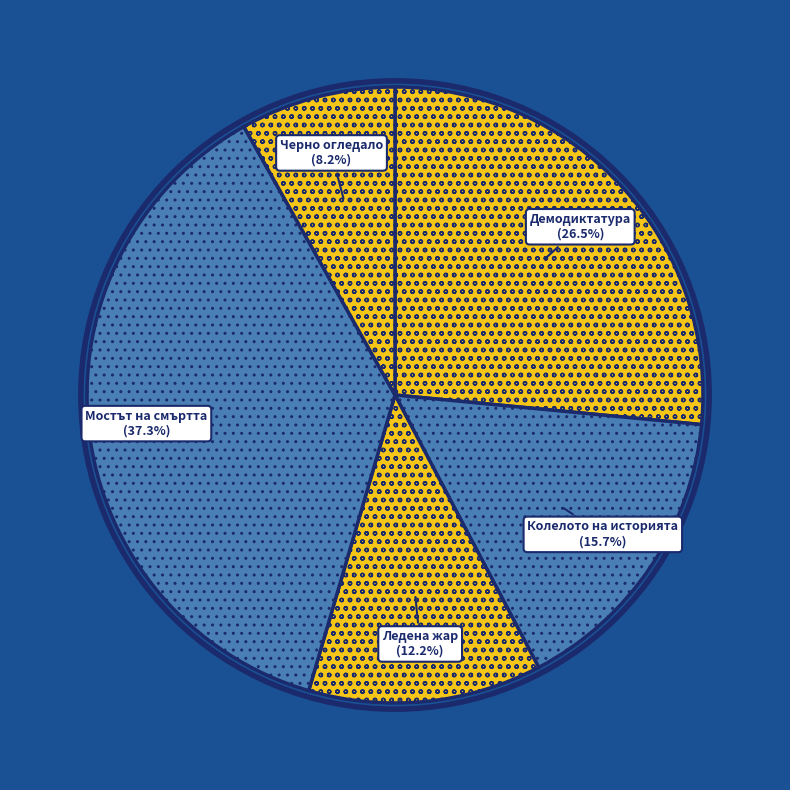

How many slices are in this pie chart?

5